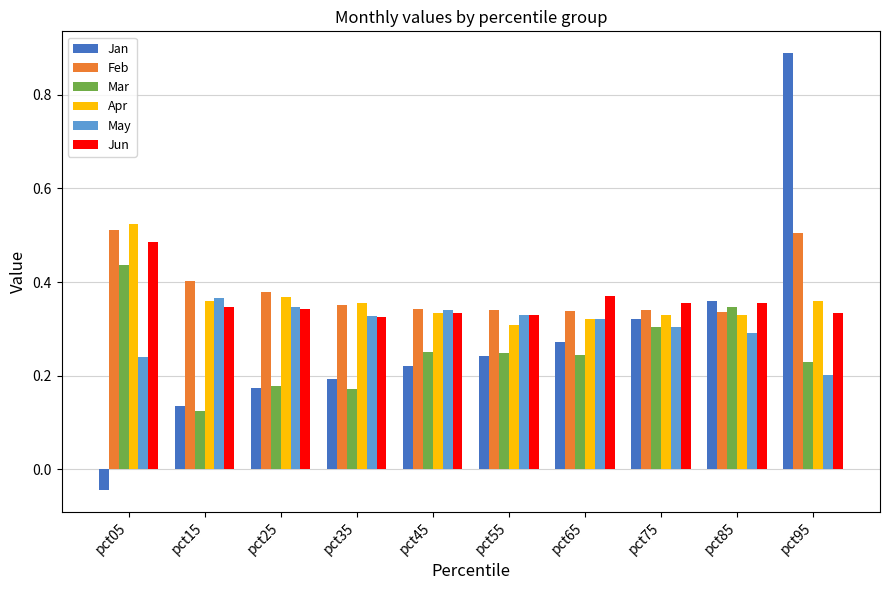

What is the total value across all series at pct35?

1.7